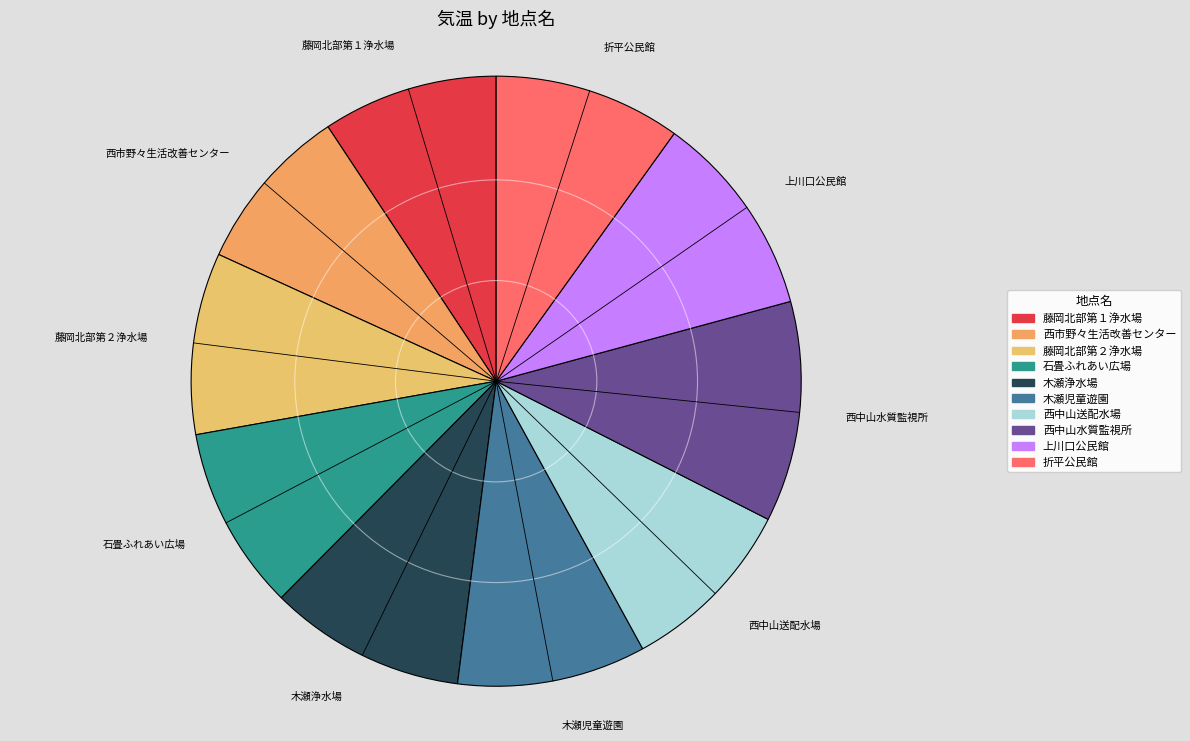

What is the ratio of the value at 上川口公民館 to the value at 西中山送配水場?

1.1